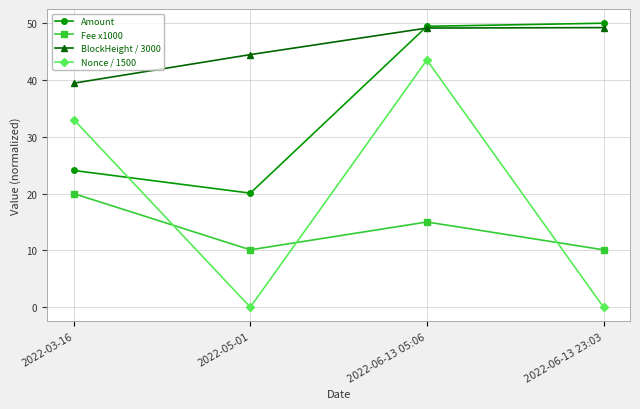

Which category has the highest value across all series?

2022-06-13 23:03